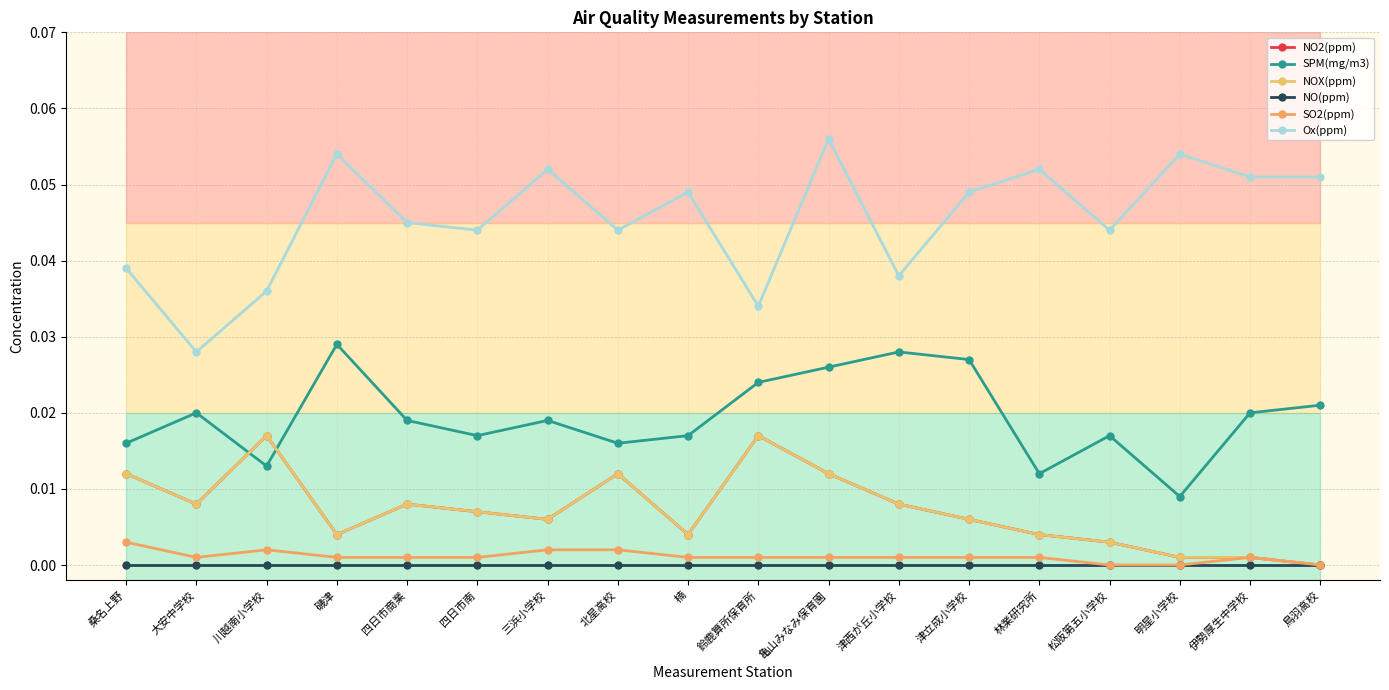

Does the chart have visible grid lines?

Yes